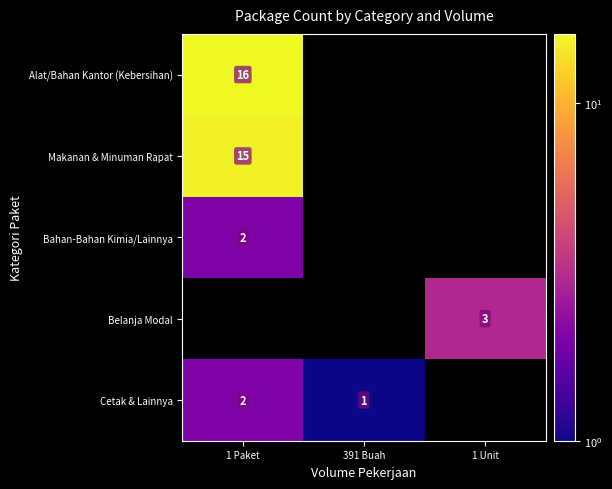

True or false: Bahan-Bahan Kimia/Lainnya has a value of 3 at 1 Paket.

False